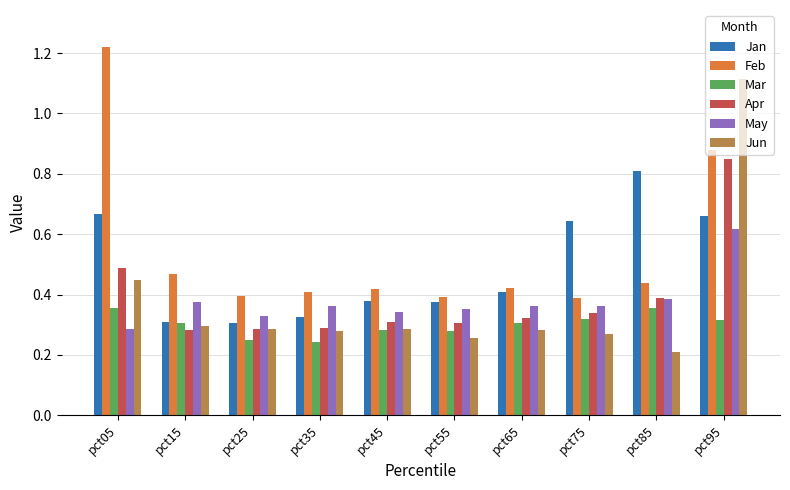

Which series changed the most between pct65 and pct95?

Jun